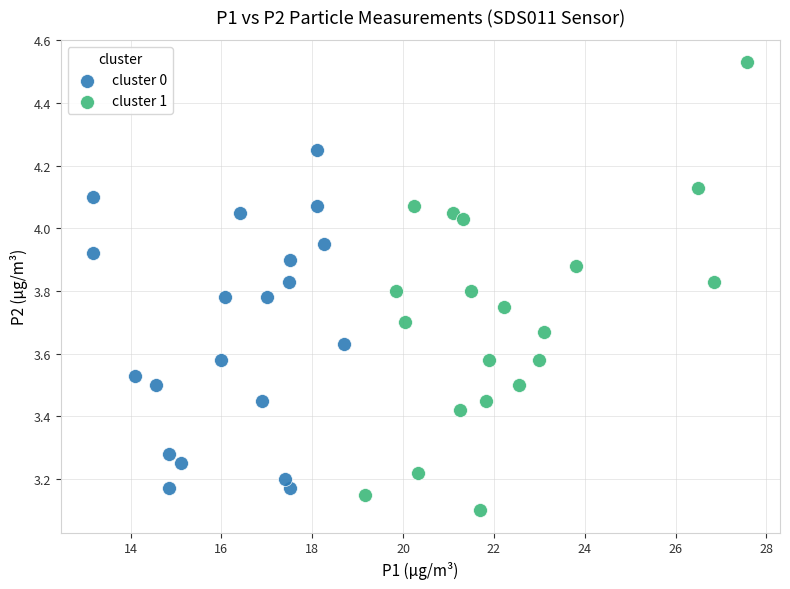

Which series reaches the maximum Y coordinate?

cluster 1